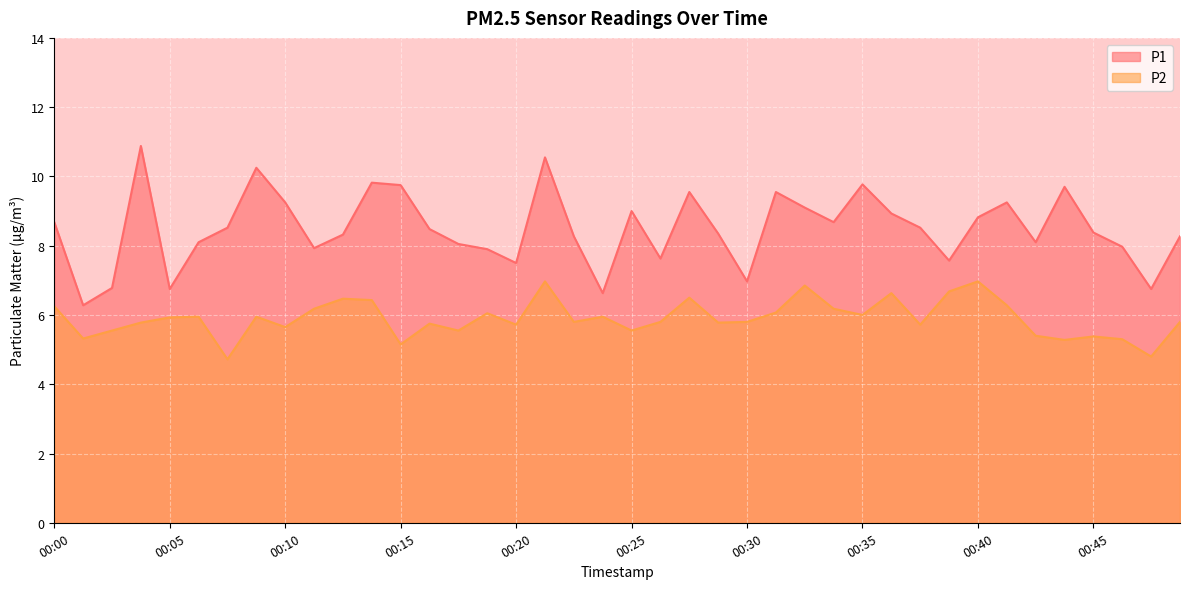

What is the value of the P1 point at the 9th from the left?

9.2